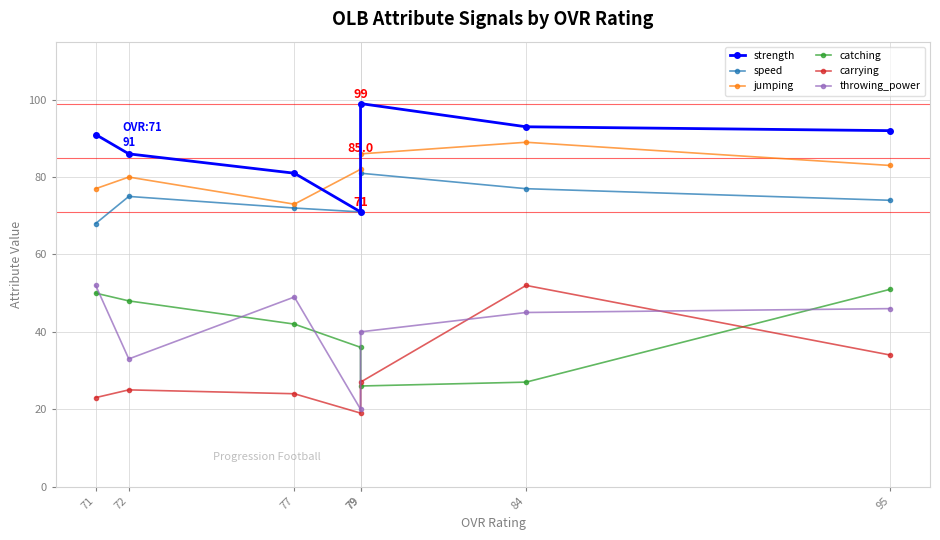

What is the difference between the maximum and second lowest values in the strength series?

18